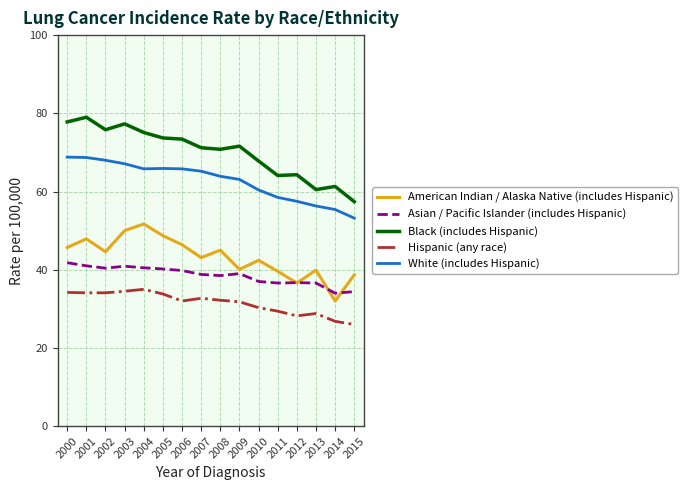

At which label does American Indian / Alaska Native (includes Hispanic) first exceed 44?

2000